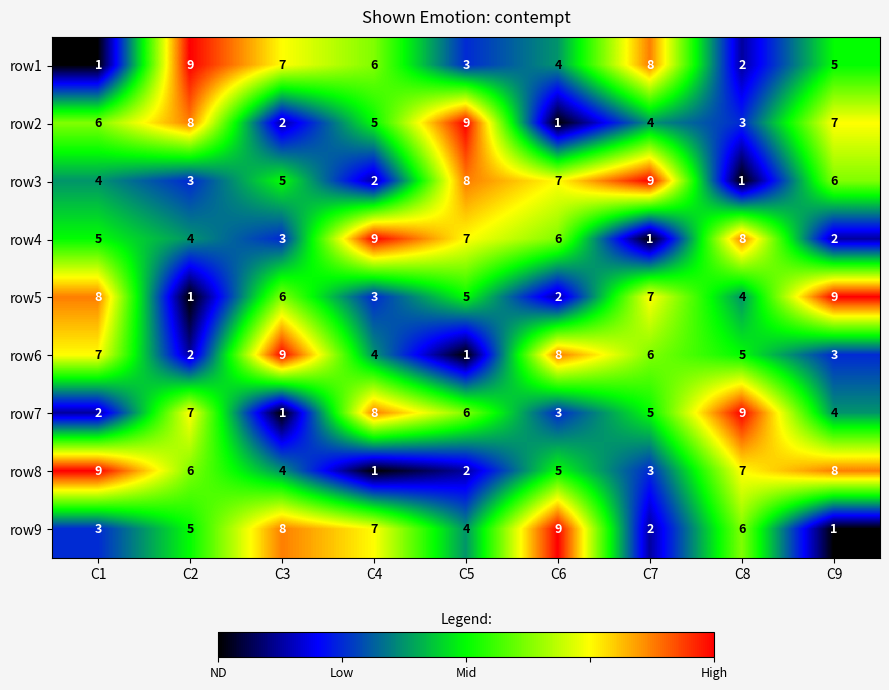

What is the minimum value shown in the chart?

1